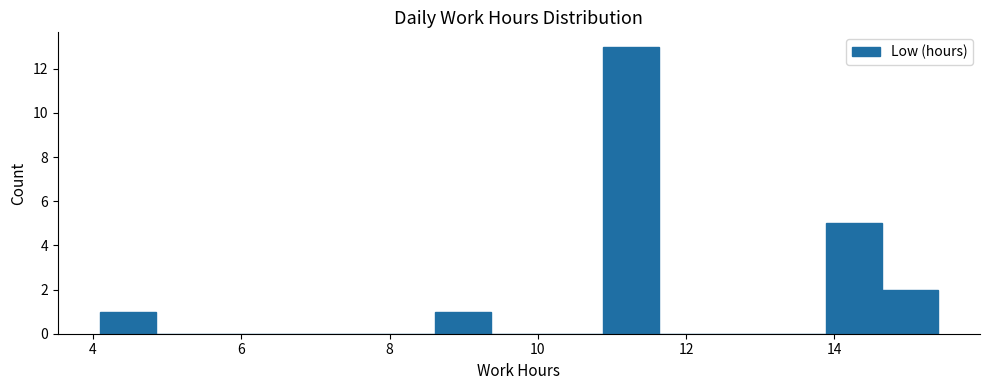

Read against the x-axis, roughly where is the centre of the tallest bar?

11.2